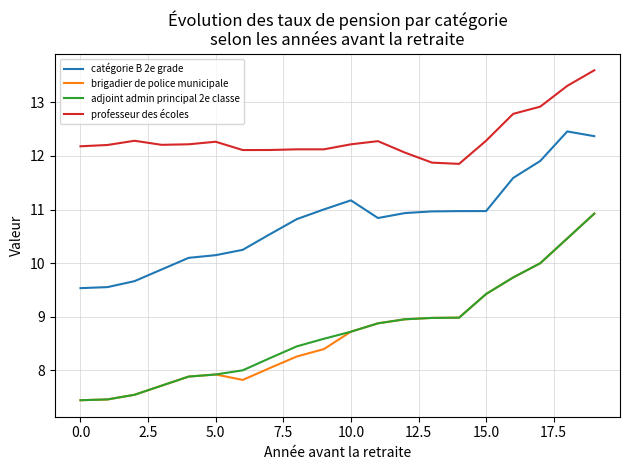

What is the smallest value displayed?

7.4